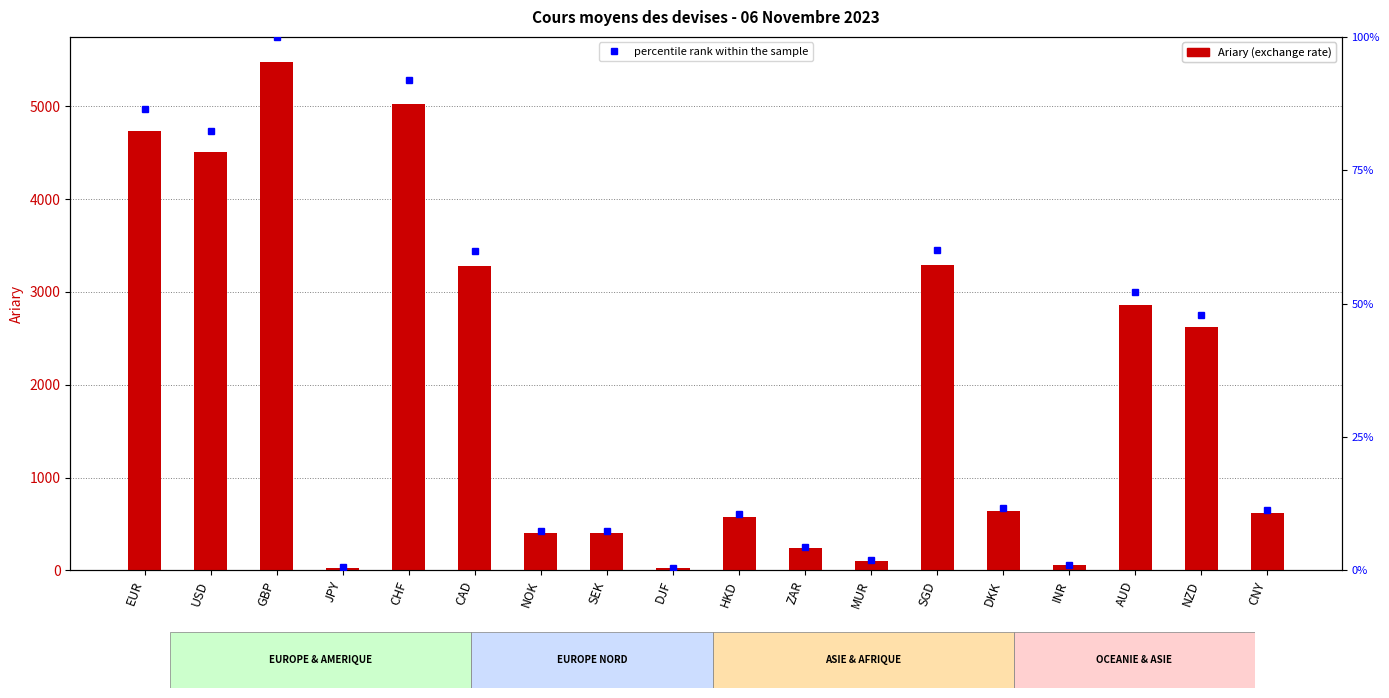

Reading left to right, transcribe all the data shown in this chart.

Ariary (exchange rate): 4736.2	4507.5	5472.9	30.0	5028.8	3275.8	403.2	405.2	25.3	576.2	236.5	101.6	3289.7	638.9	54.2	2854.0	2624.2	616.1
percentile rank within the sample: 86.5	82.4	100.0	0.5	91.9	59.9	7.4	7.4	0.5	10.5	4.3	1.9	60.1	11.7	1.0	52.1	47.9	11.3